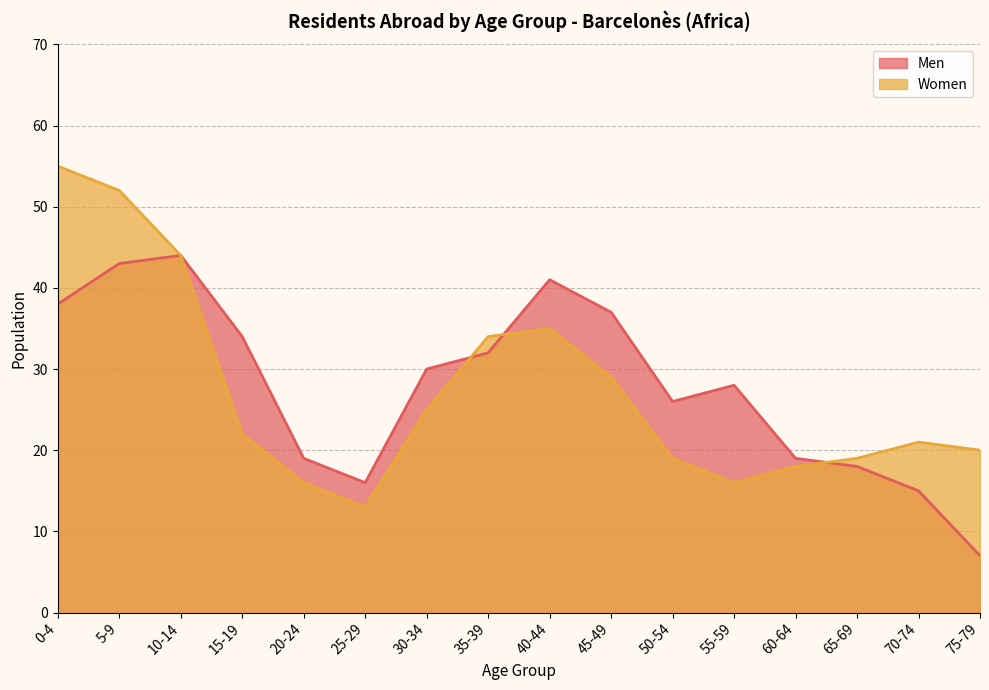

Is the value of Men at 0-4 greater than the value of Women at 30-34?

Yes